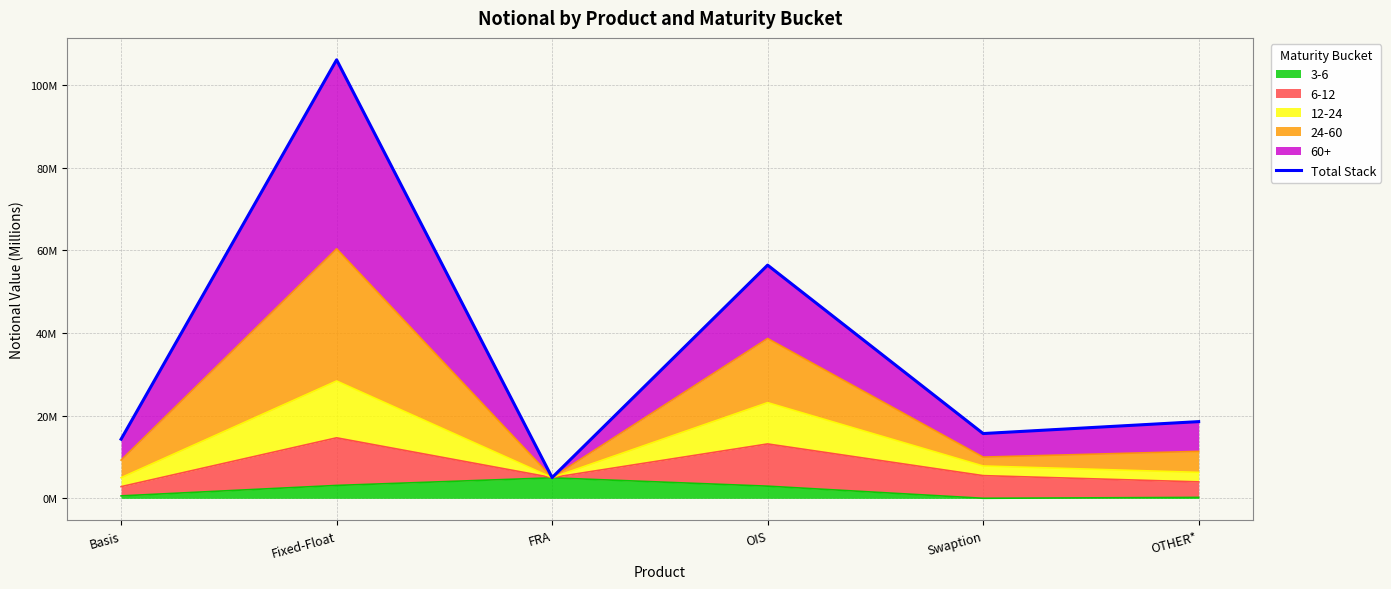

How many interior local valleys (lower than both neighbors) does the data have?

2